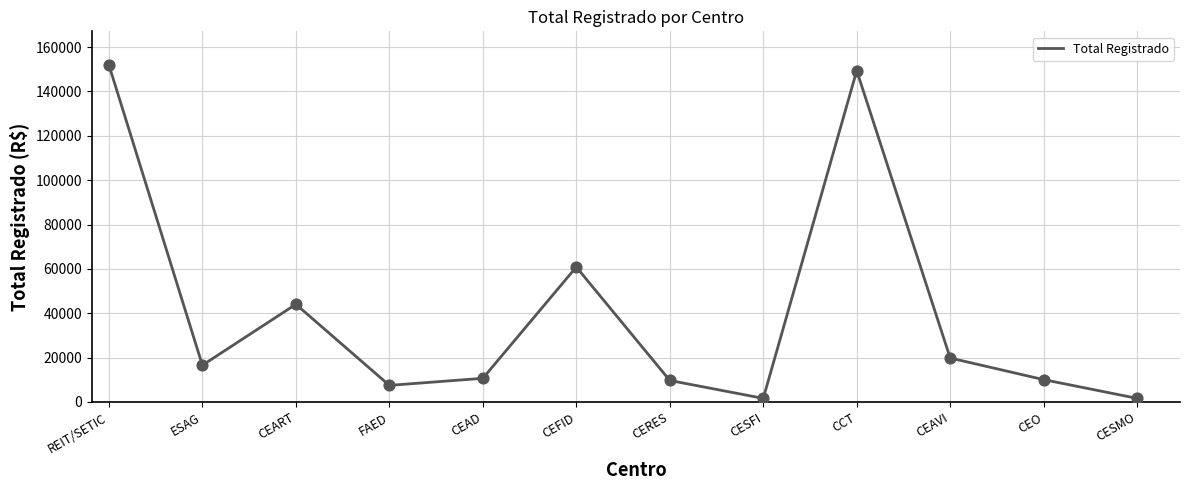

Between CEART and CESFI, which is larger?

CEART